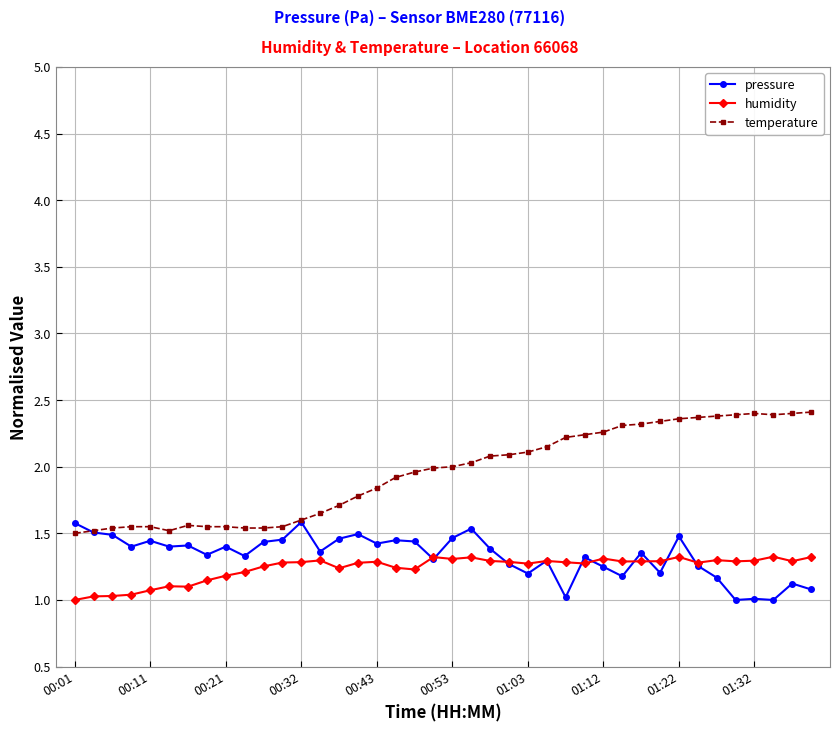

Rank the series by their maximum value, from highest to lowest.

temperature, pressure, humidity